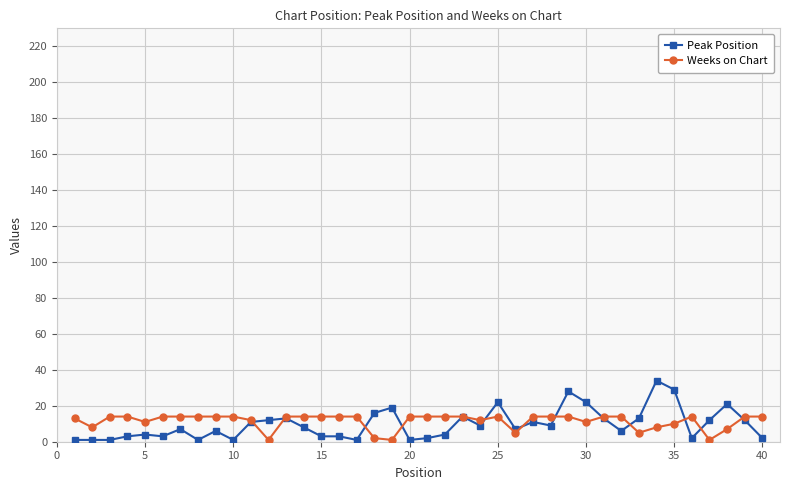

What is the difference between the second highest and second lowest values in the Peak Position series?

28